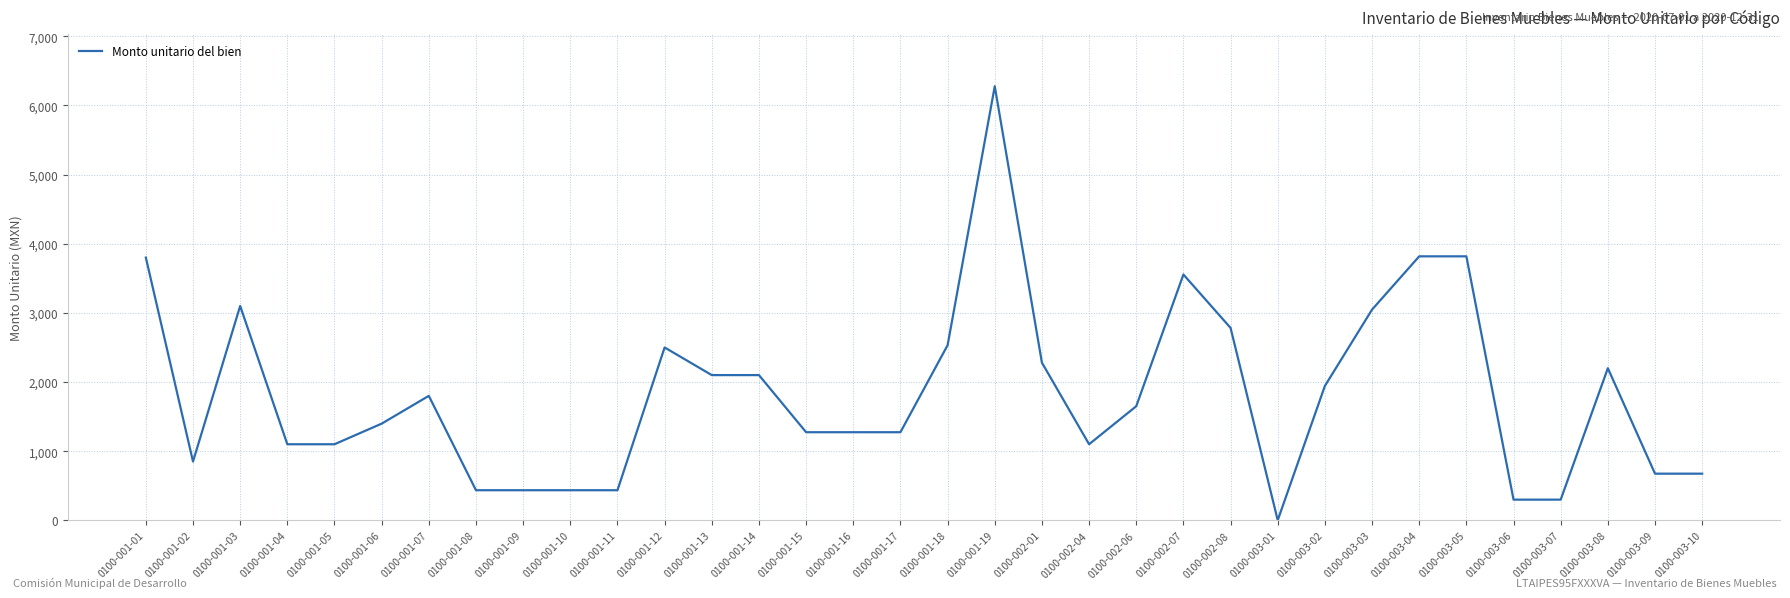

What is the sum of the values at 0100-001-18 and 0100-001-19?

8809.5